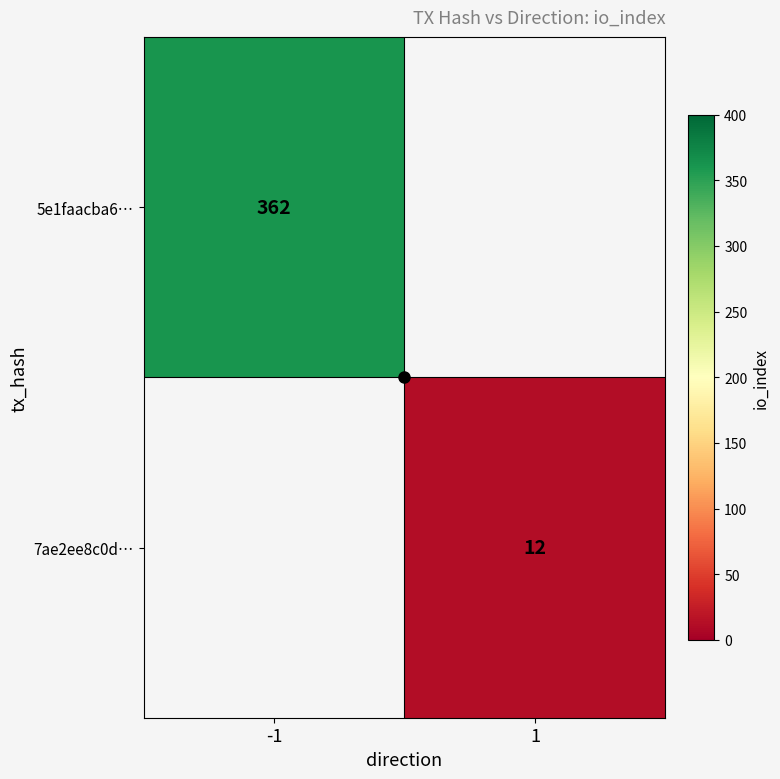

The value of 5e1faacba6… at -1 is 119. True or false?

False